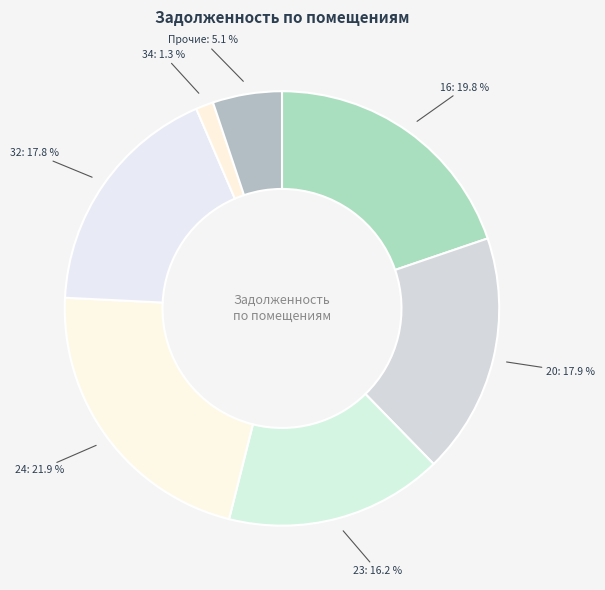

How many slices are in this pie chart?

7